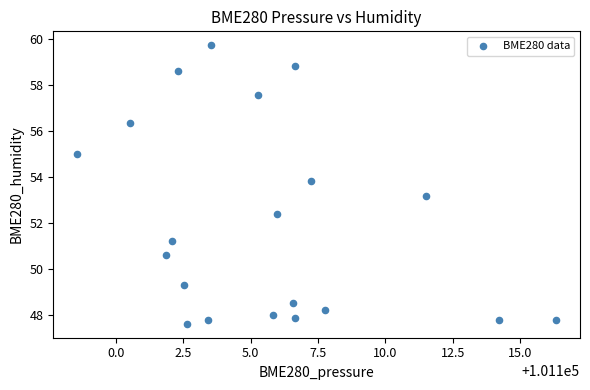

What Y value in the scatter plot is closest to 53?

53.2